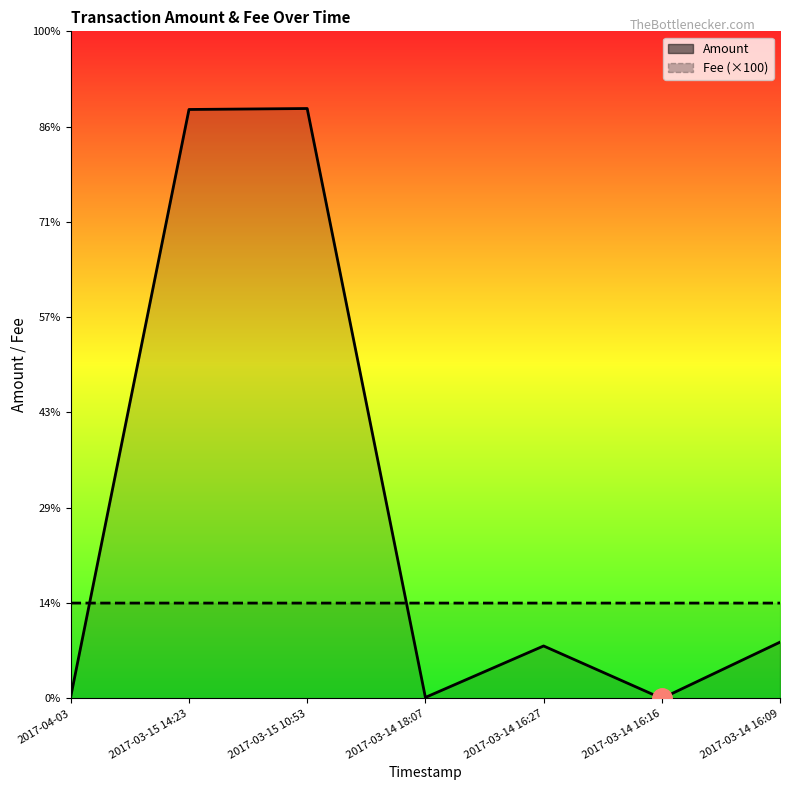

What is the greatest value displayed?

619.0